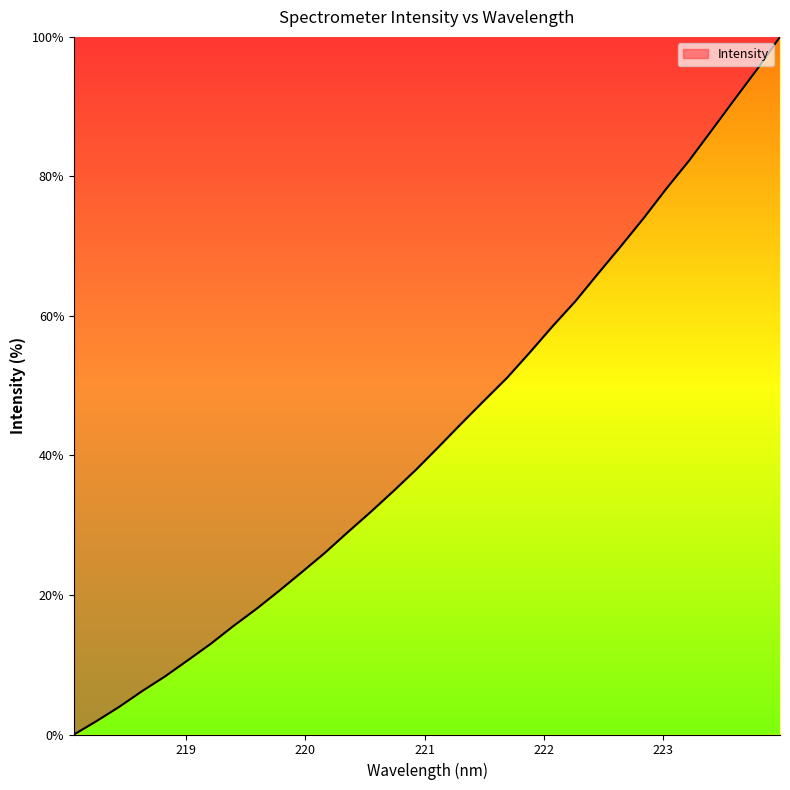

Count the number of categories in the chart.

32